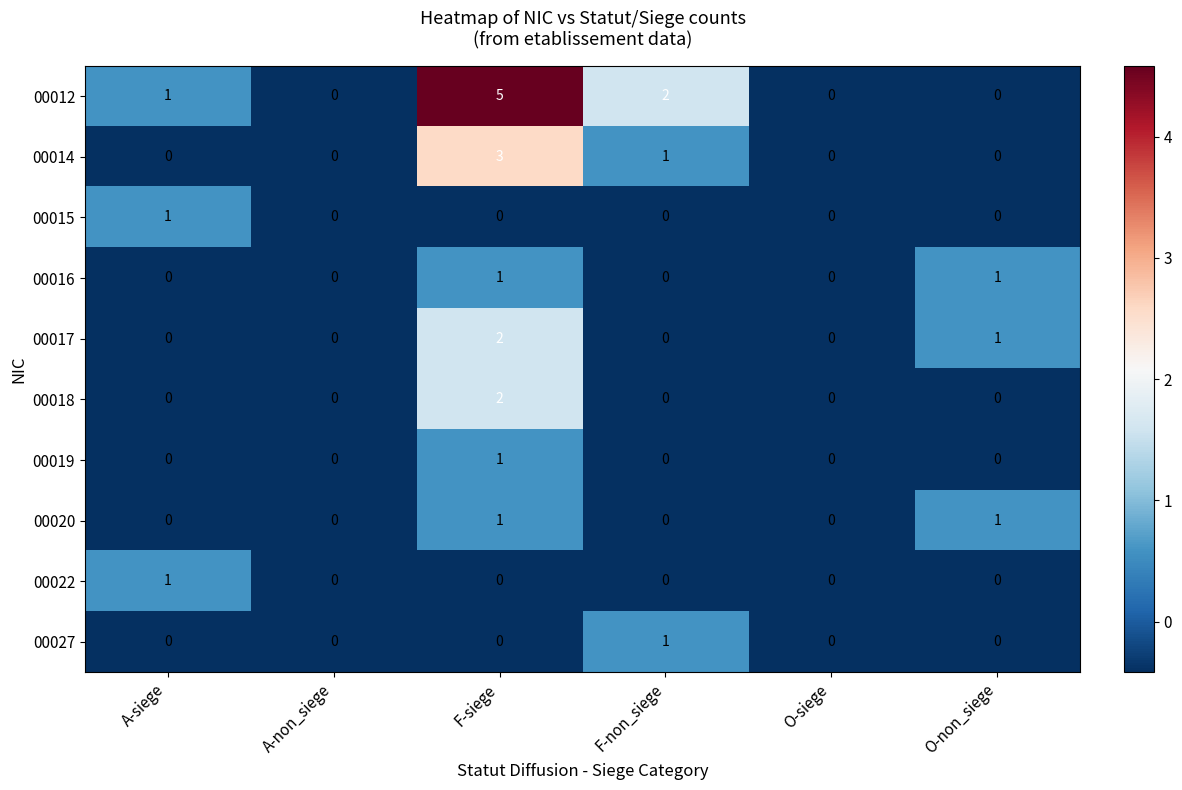

What is the maximum value shown in the chart?

5